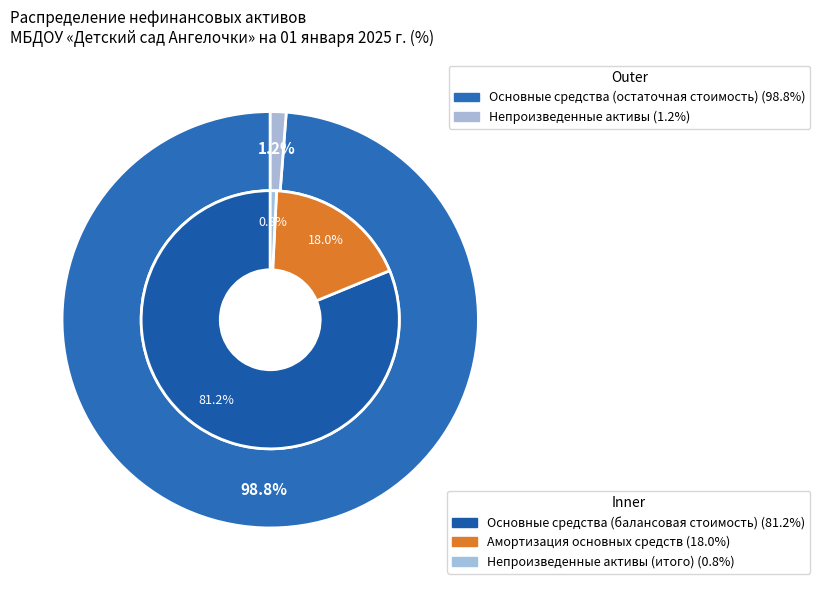

Do Непроизведенные активы and Основные средства (остаточная стоимость) together represent more than half of the pie?

Yes